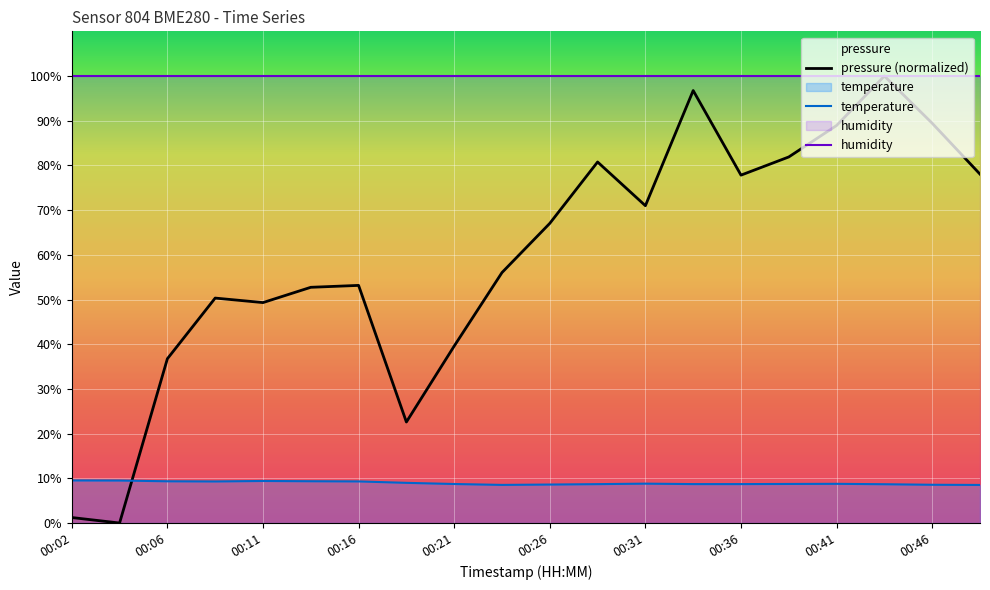

True or false: humidity and pressure (normalized) intersect in this chart.

False